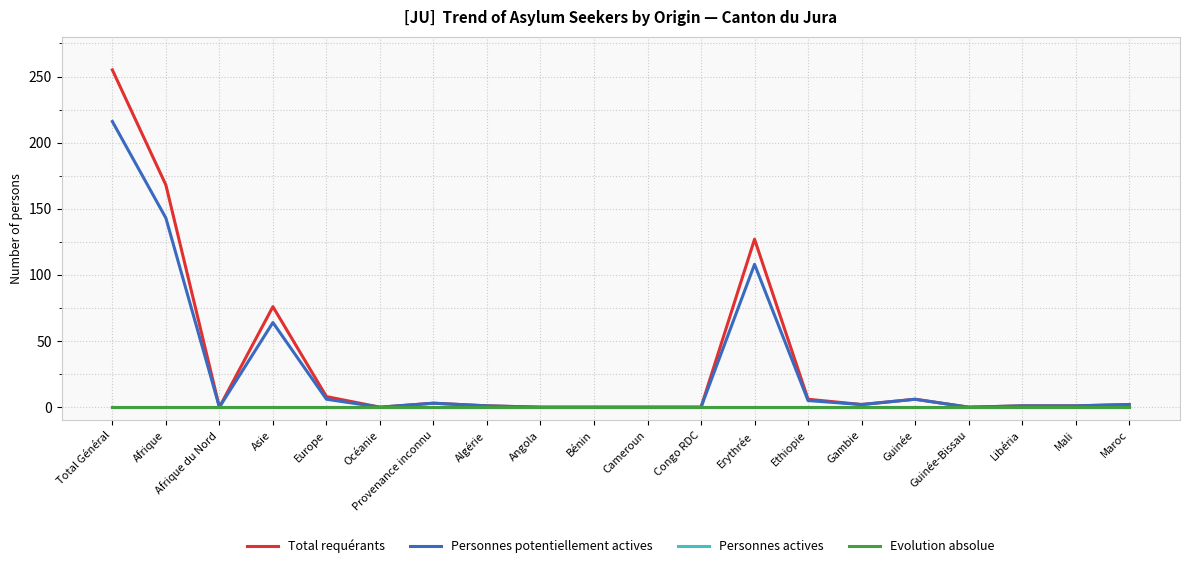

At which category is the sum across all series the highest?

Total Général